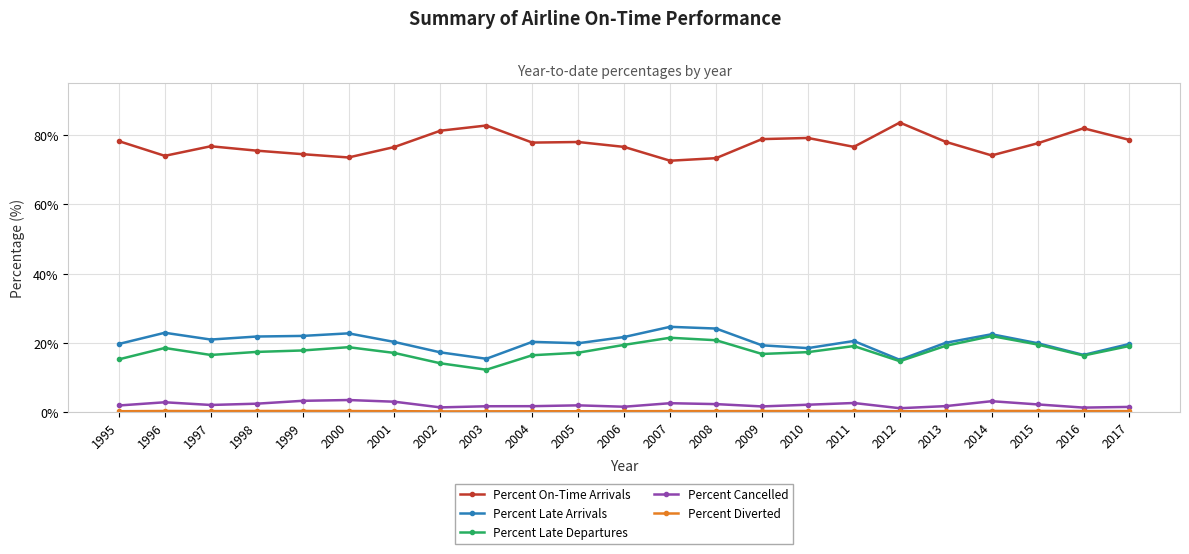

Is the value of Percent Late Departures at 2013 greater than the value of Percent On-Time Arrivals at 2011?

No